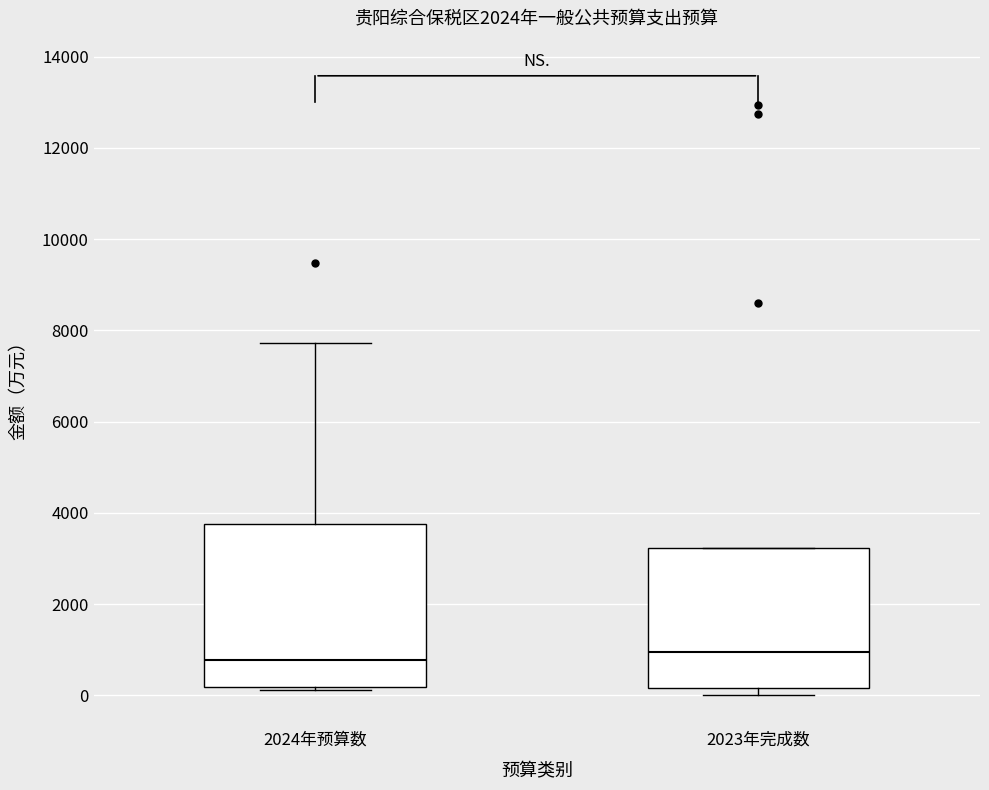

Reading left to right, read every box against the y-axis: the position of its median line, the range the box covers, and the ends of its whiskers. The values are not printed on the chart, so give them approximately, as read against the axis.

2024年预算数: median 800, box 200 to 3800, whiskers 200 (just below the box's lower edge) to 7800
2023年完成数: median 1000, box 200 to 3200, whiskers 0 to 3200